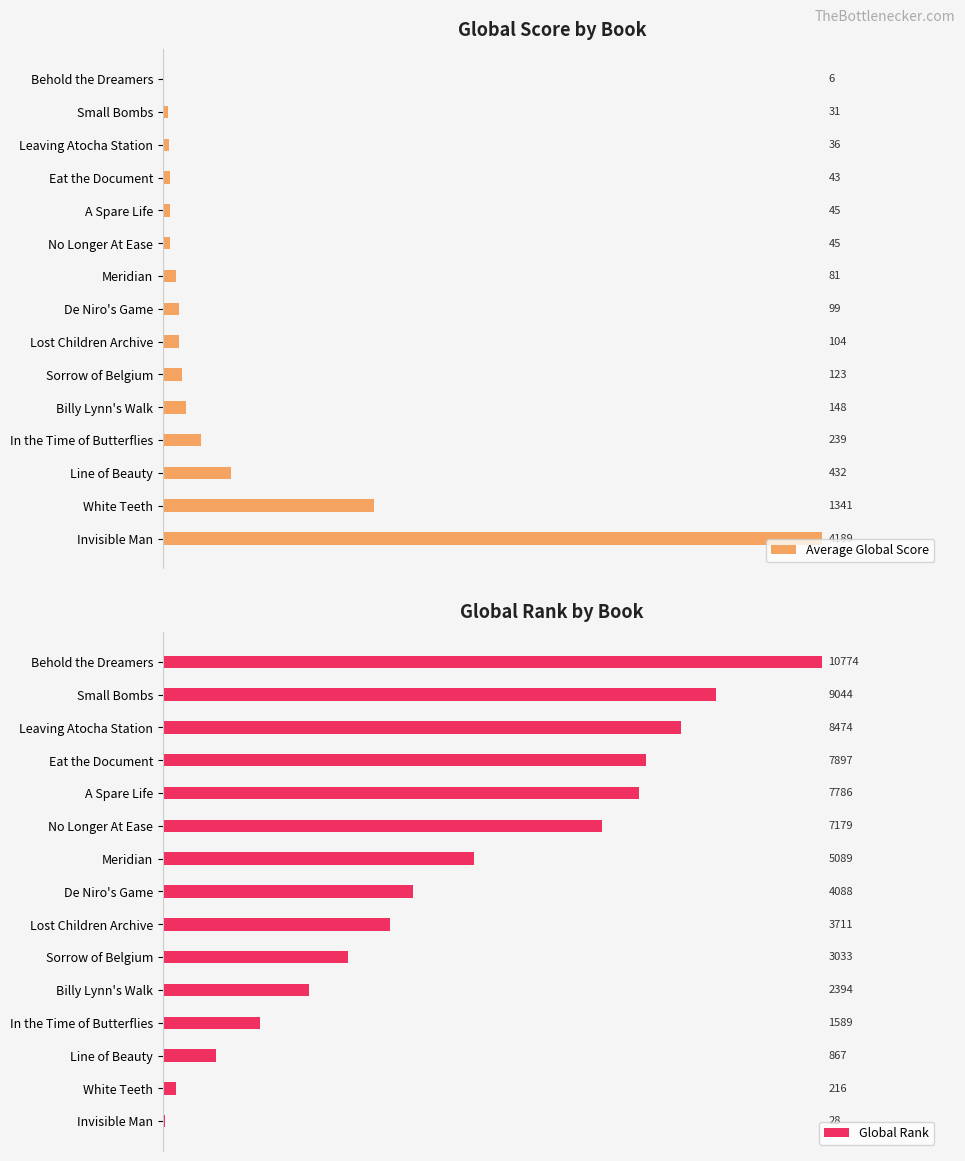

At how many categories does at least one series exceed 216?

15